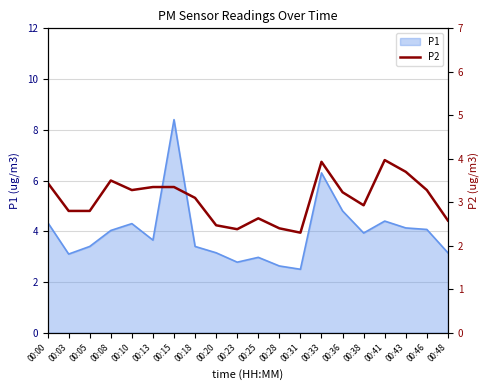

True or false: P1 has a value of 7.3 at 00:43.

False